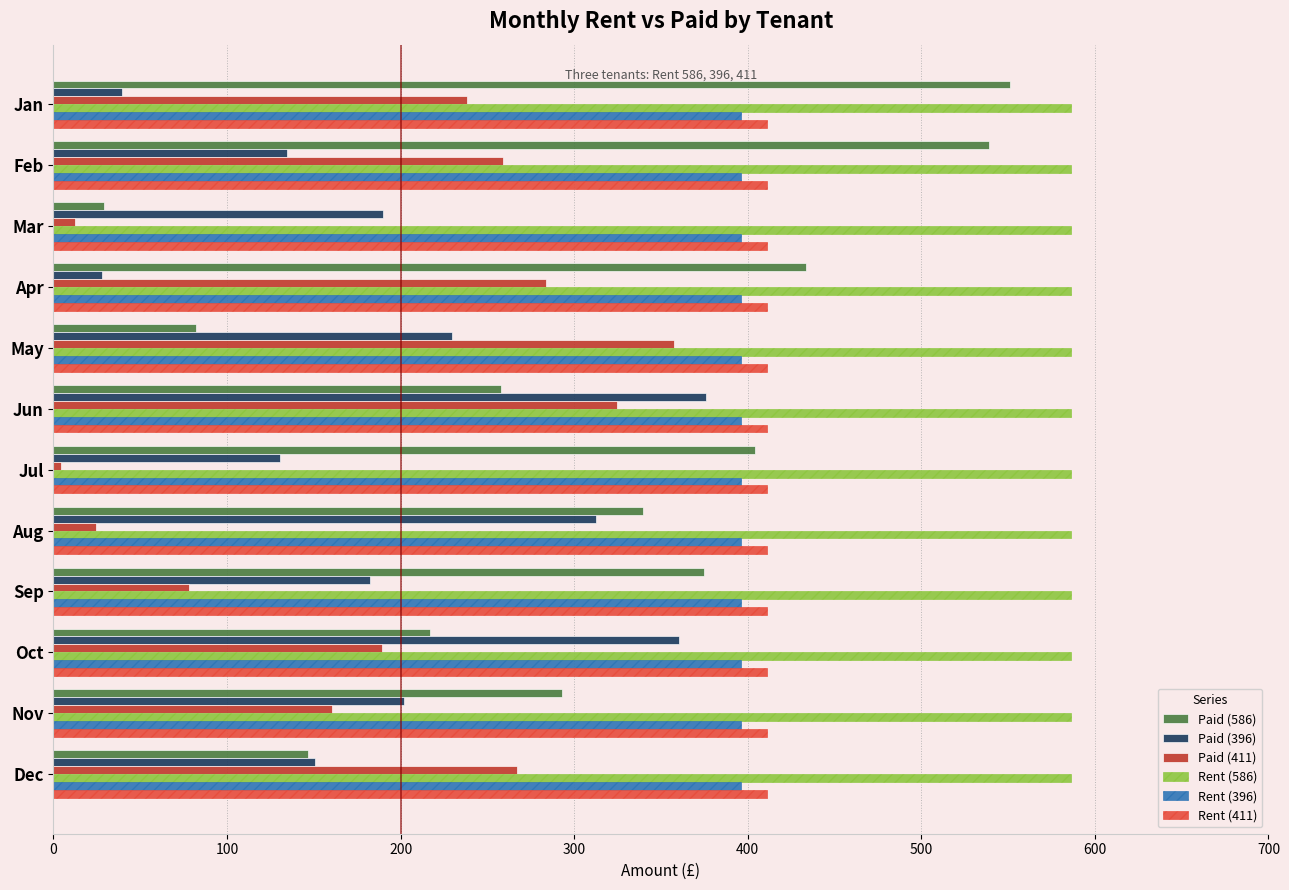

What is the minimum value for Paid (396)?

27.7